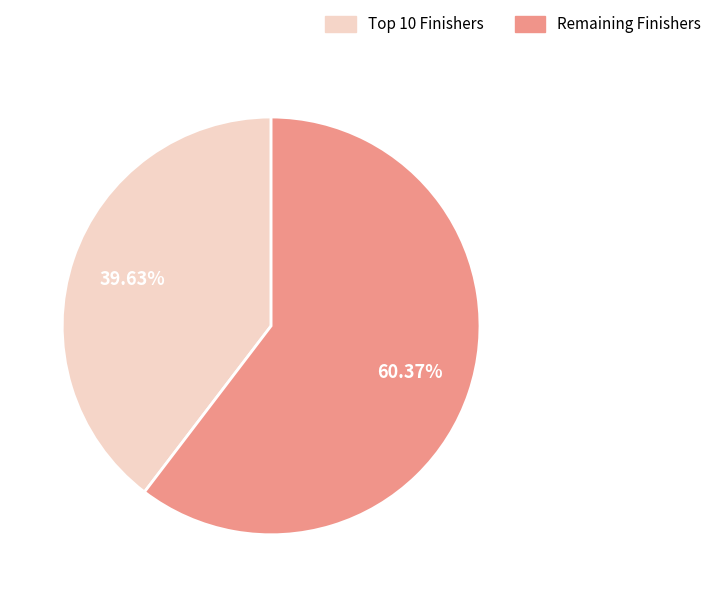

Count the number of slices in the pie.

2